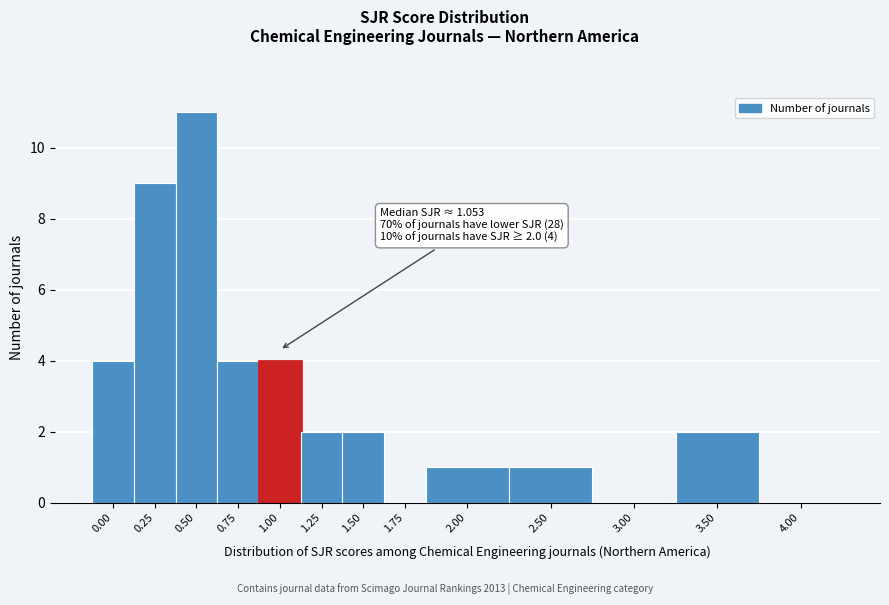

Reading right to left, transcribe all the data shown in this chart.

4.00=0	3.50=2	3.00=0	2.50=1	2.00=1	1.75=0	1.50=2	1.25=2	1.00=4	0.75=4	0.50=11	0.25=9	0.00=4